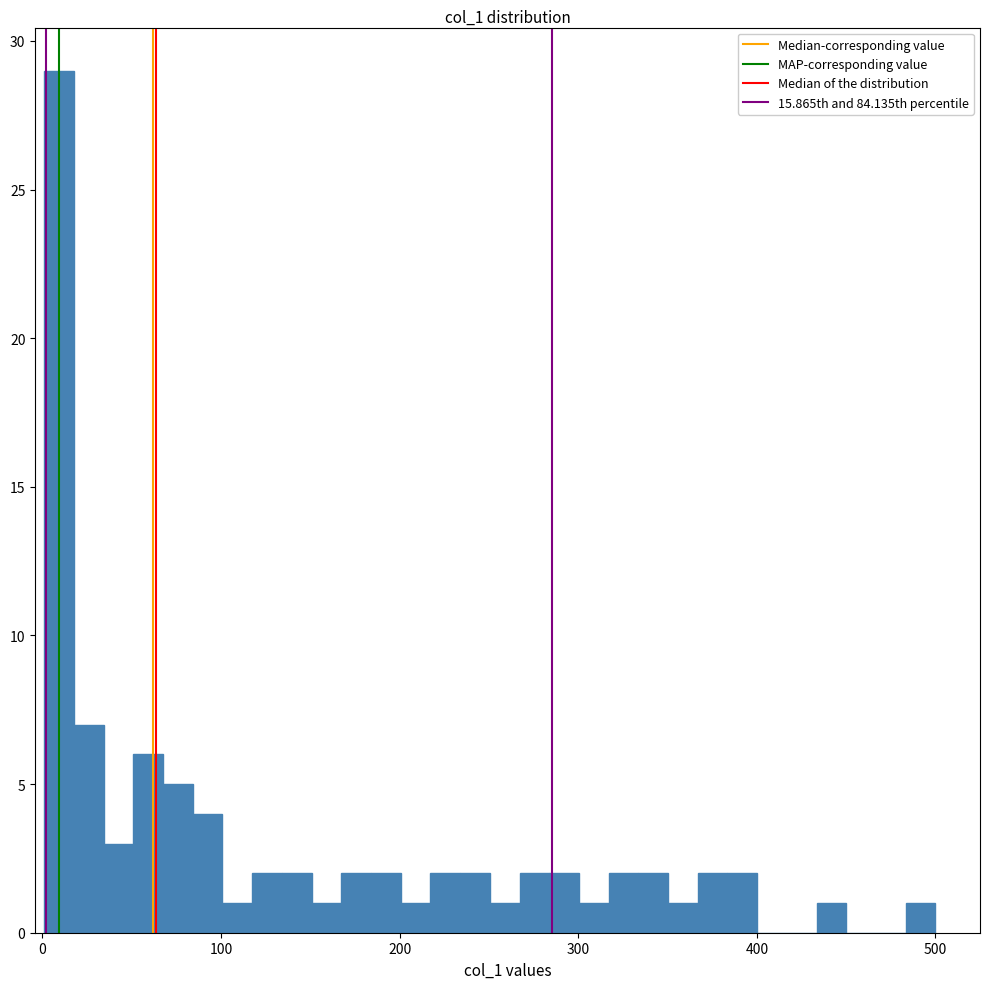

Around what value on the x-axis is the tallest bar? Give the approximate position of its centre, as read against the axis.

10